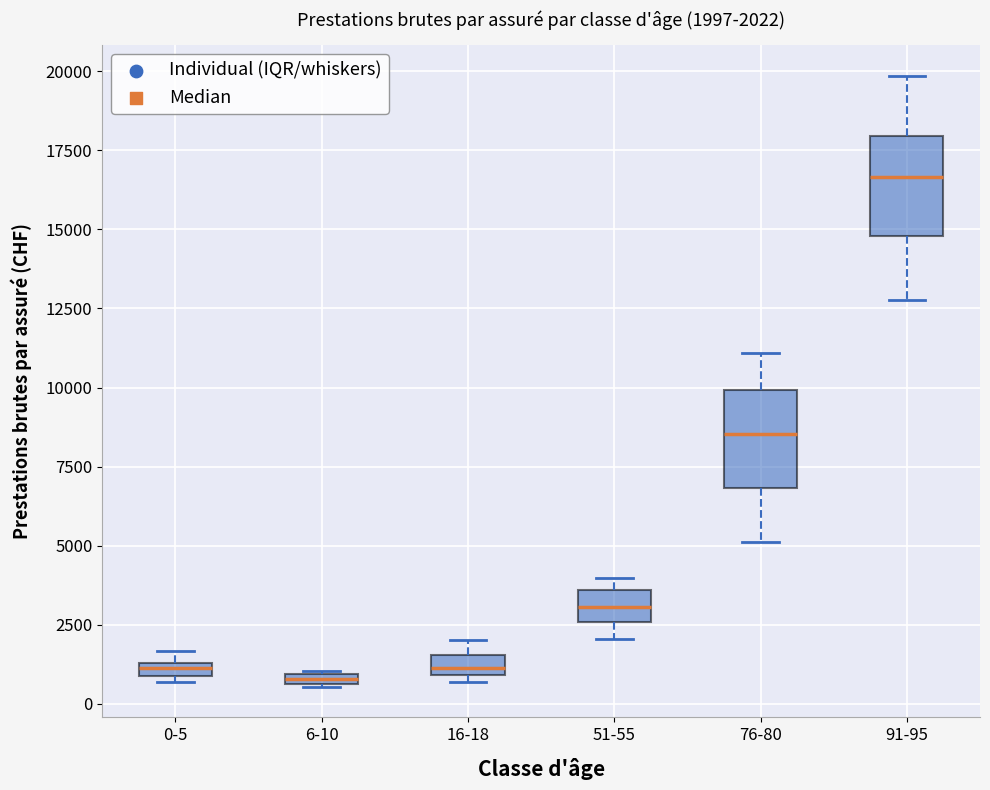

Which box has the highest median line?

91-95